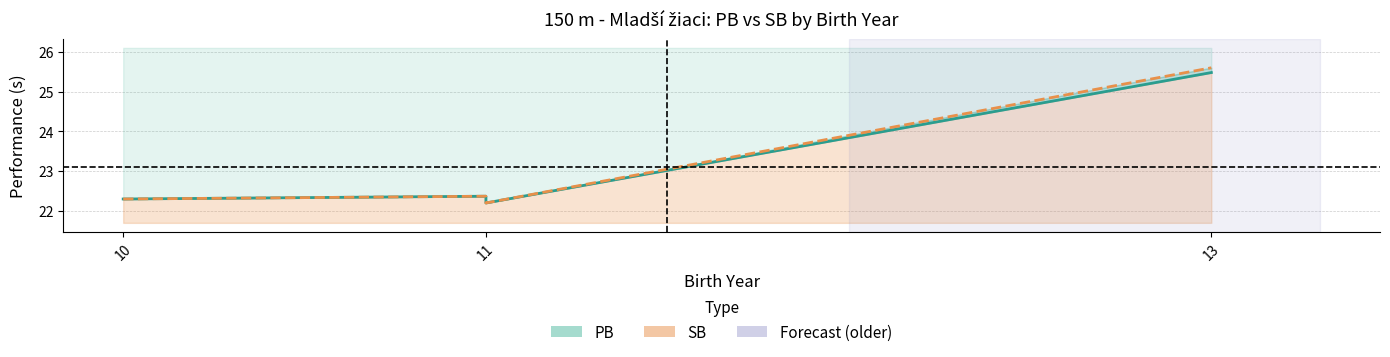

How many lines are shown in the chart?

2